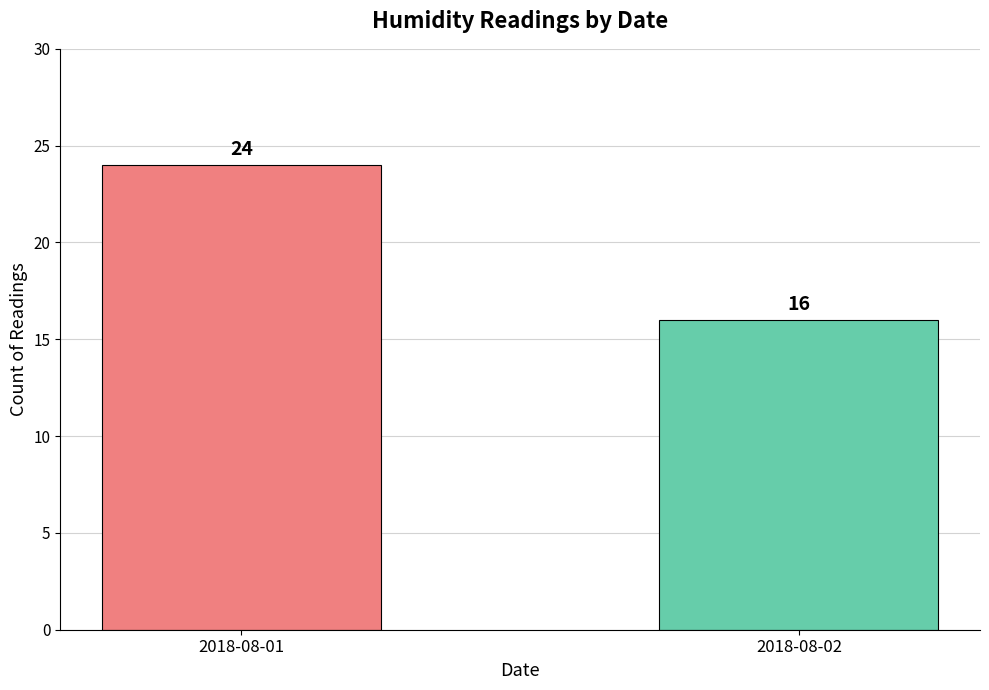

What is the ratio of the value at 2018-08-01 to the value at 2018-08-02?

1.5